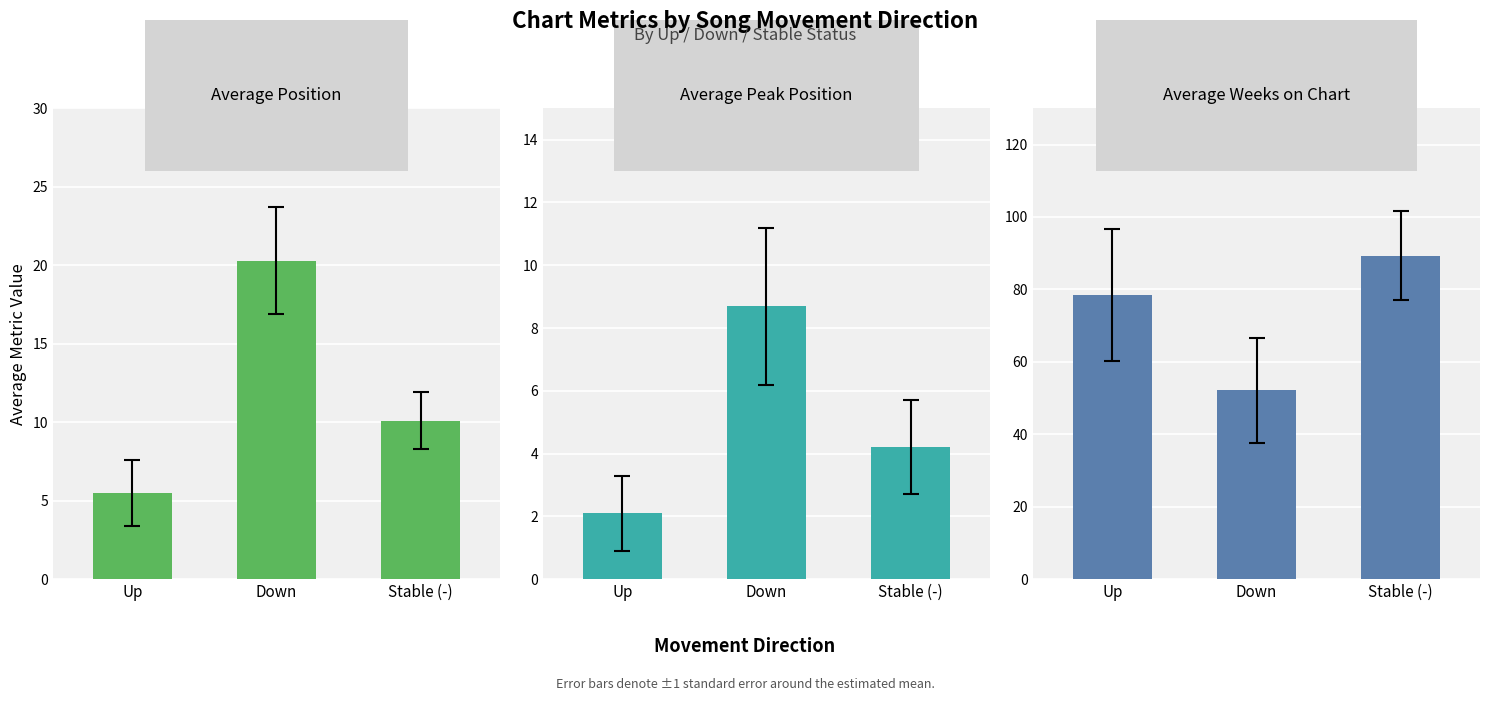

Are the bars horizontal?

No